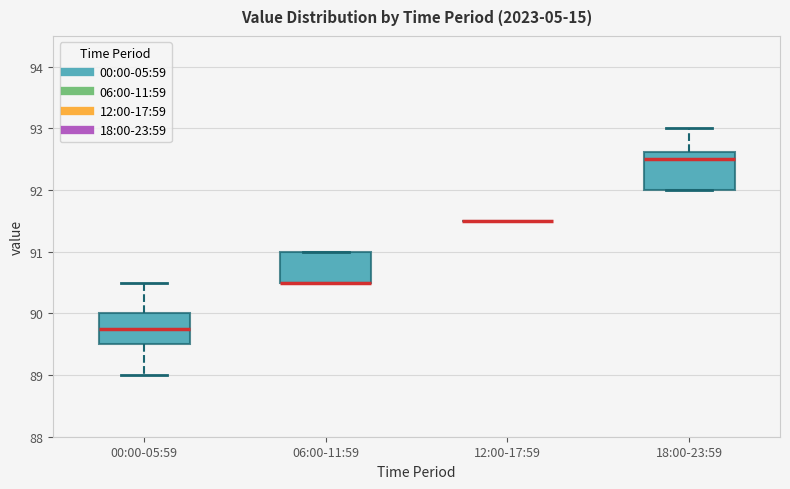

Comparing the boxes themselves (not the whiskers), which one is the tallest?

18:00-23:59